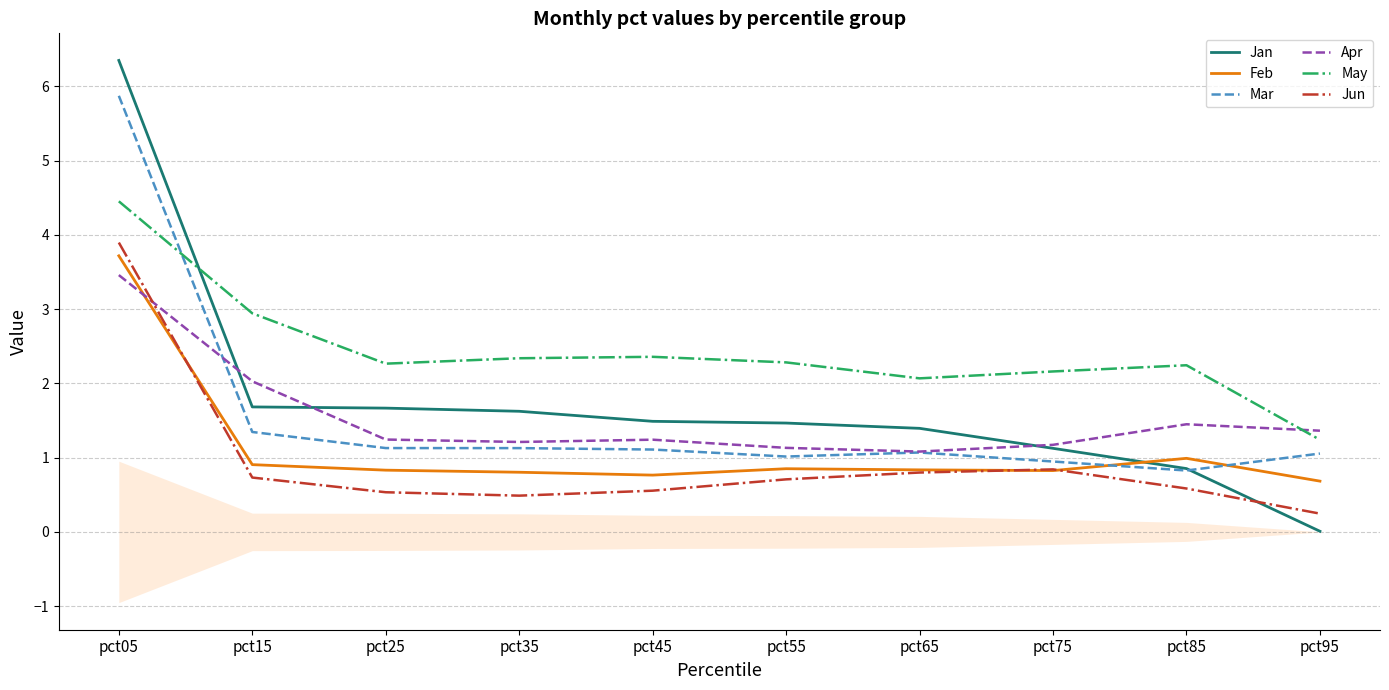

Rank the categories by Jan value from lowest to highest.

pct95, pct85, pct75, pct65, pct55, pct45, pct35, pct25, pct15, pct05